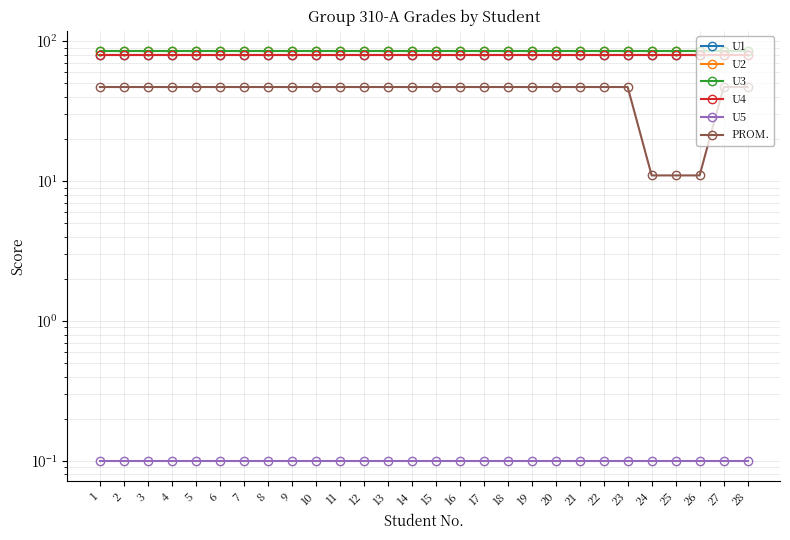

What is the sum of the PROM. values at 15 and 14?

94.3